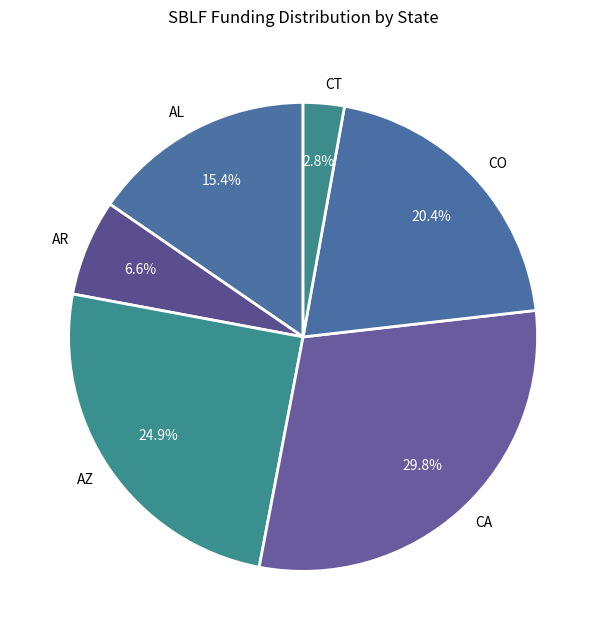

Rank the categories by value from lowest to highest.

CT, AR, AL, CO, AZ, CA